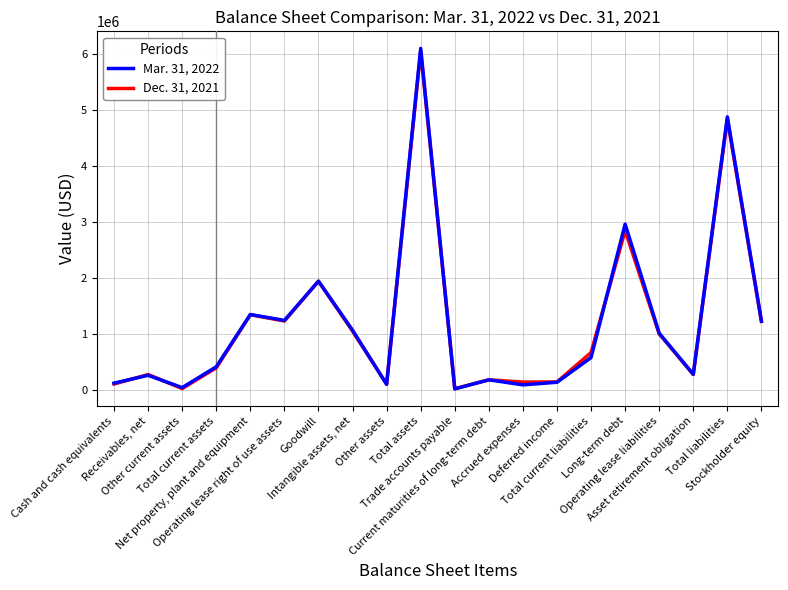

Between Other current assets and Total liabilities, which series saw the biggest shift?

Mar. 31, 2022